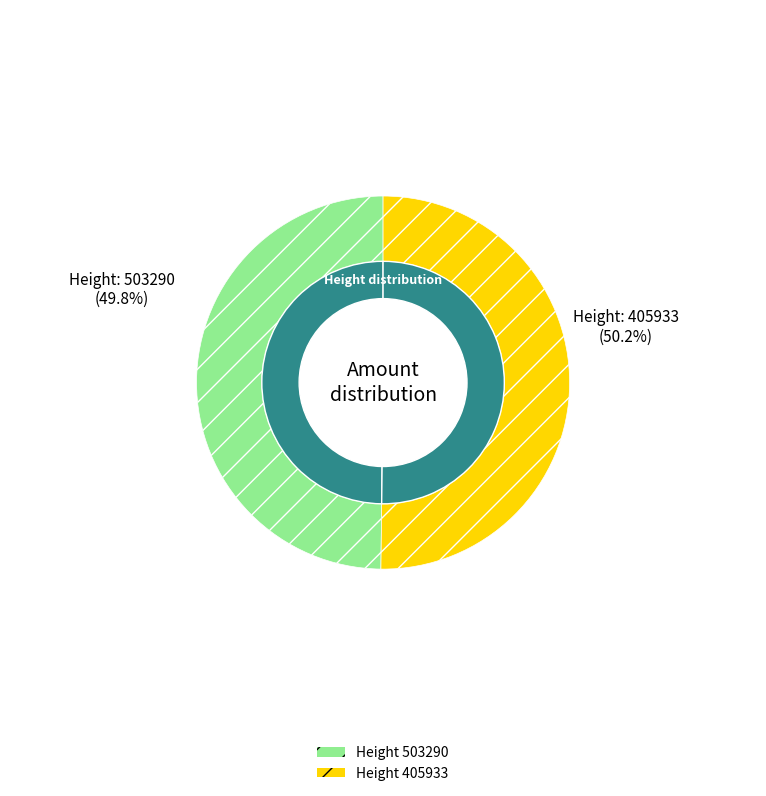

Is it true that 405933 is 38% of the pie?

False